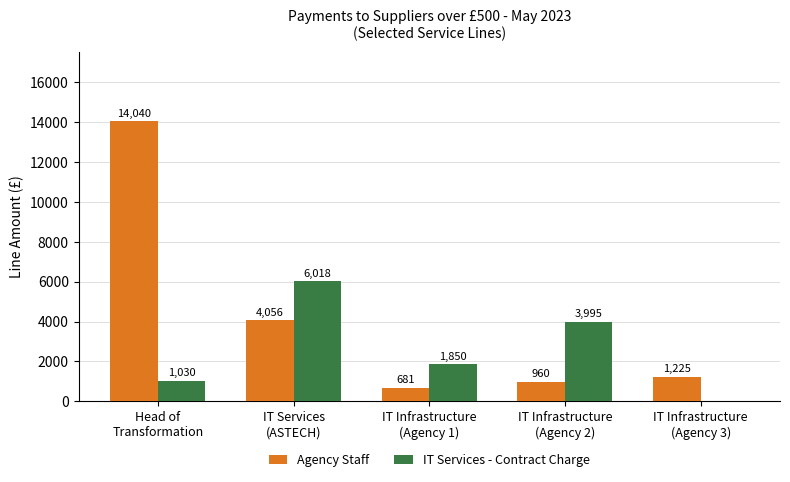

What is the greatest value displayed?

14040.0